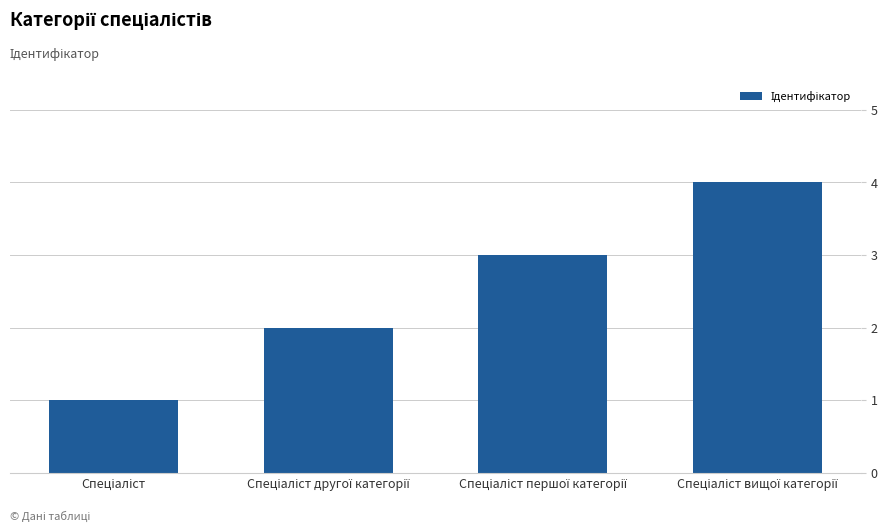

What is the difference between the maximum and minimum values?

3